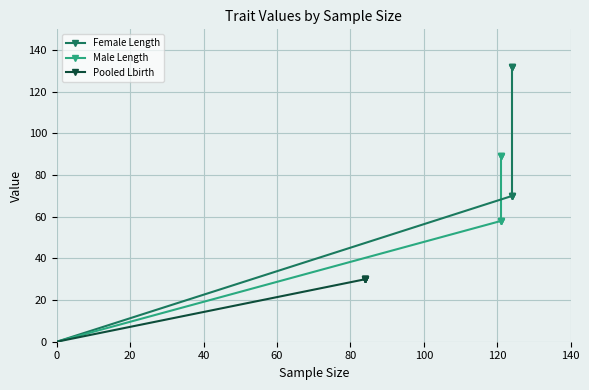

What is the value of the Pooled Lbirth point at the 3rd from the left?

30